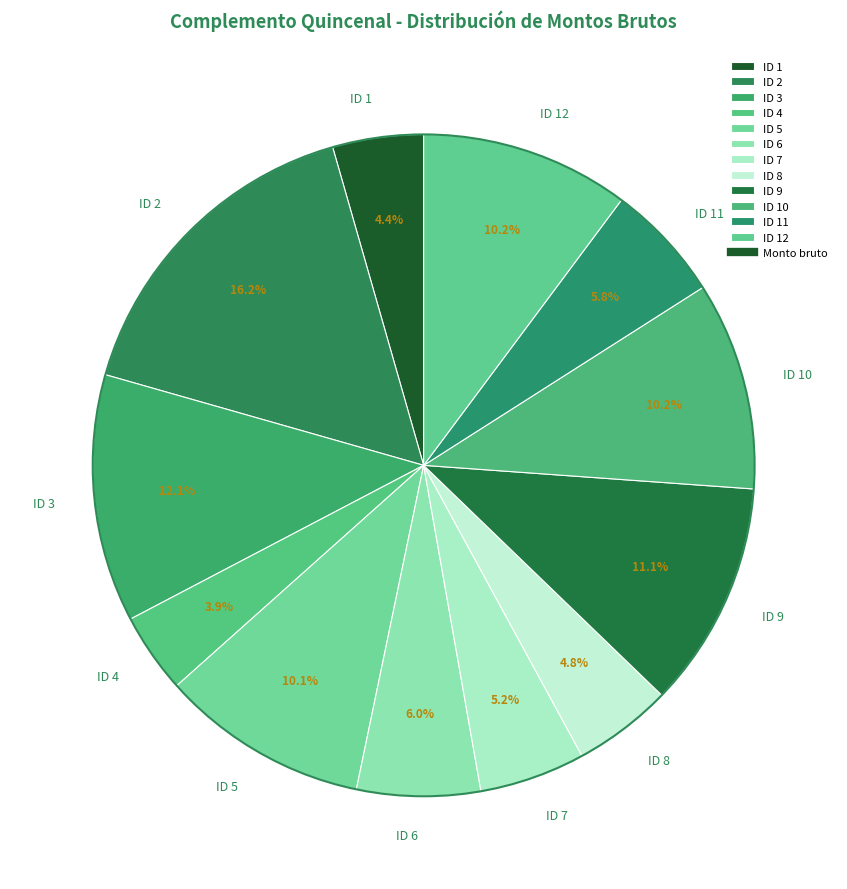

What percentage is the ID 10 slice, to the nearest percent?

10%